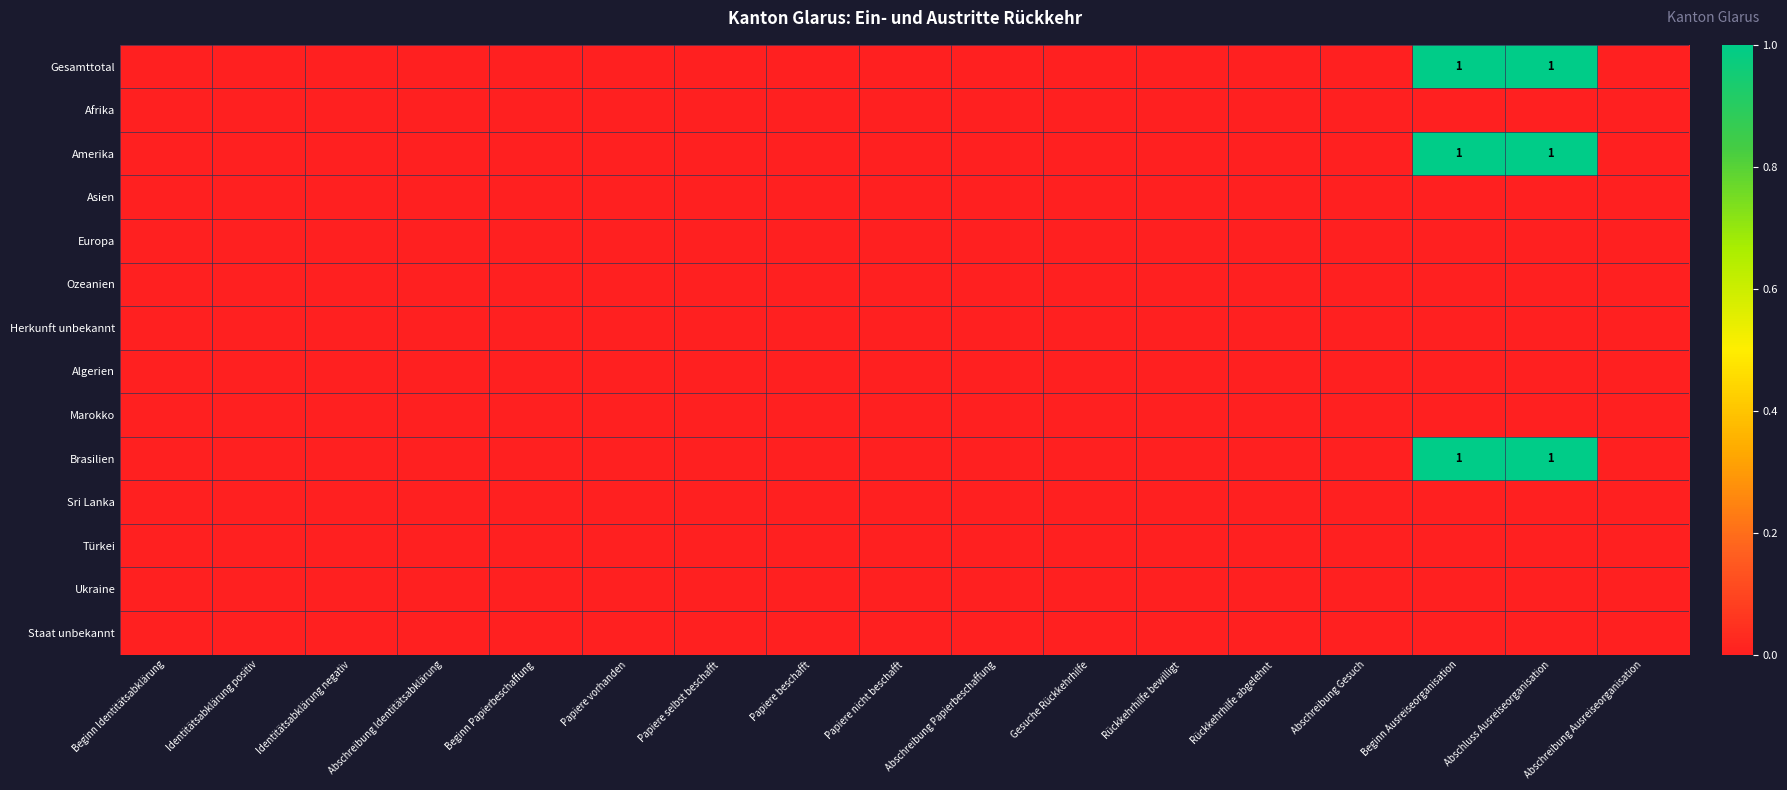

What is the difference between the second highest and minimum values in the Gesamttotal series?

1